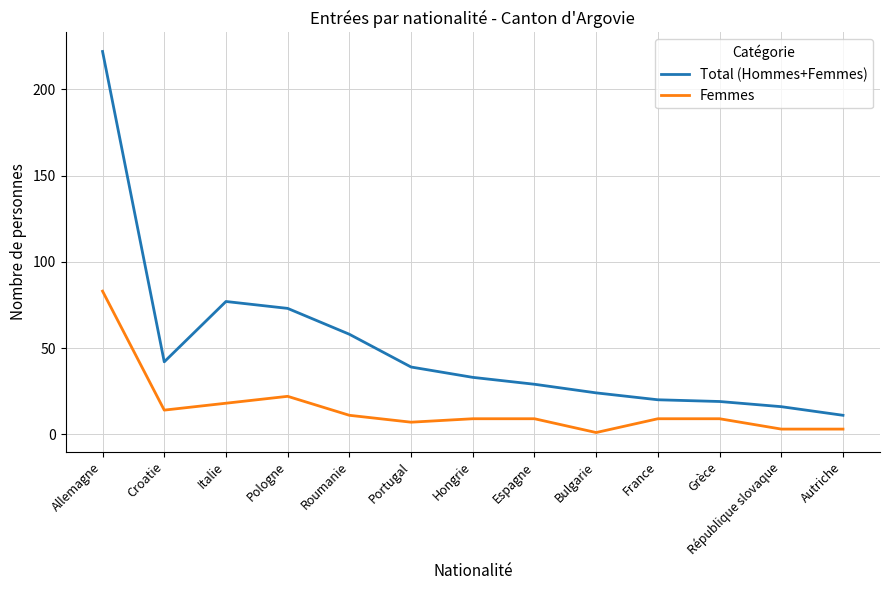

What are all the series names shown in the legend?

Total (Hommes+Femmes), Femmes